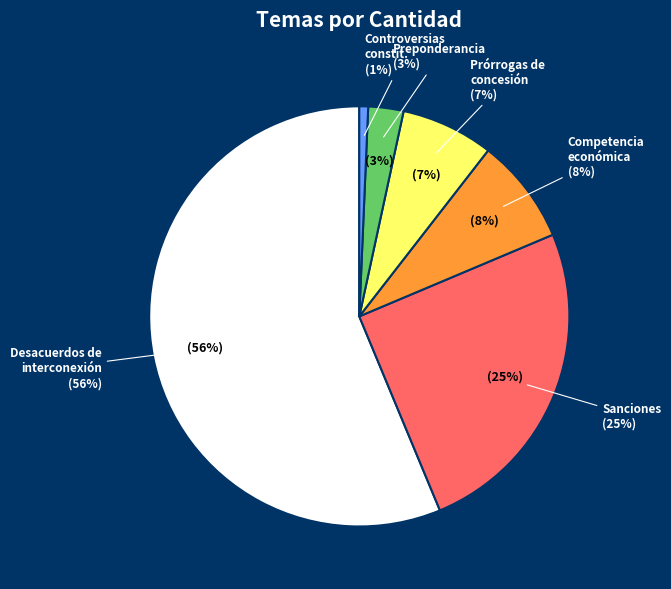

Is the sum of Preponderancia and Competencia económica greater than half?

No